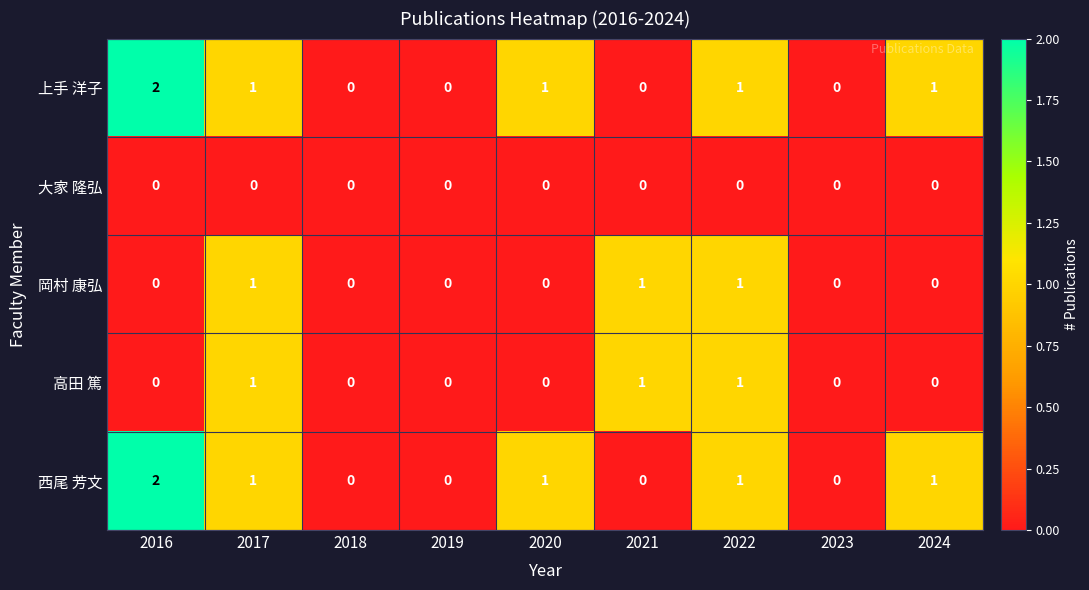

Where does the 西尾 芳文 series first go above 1?

2016